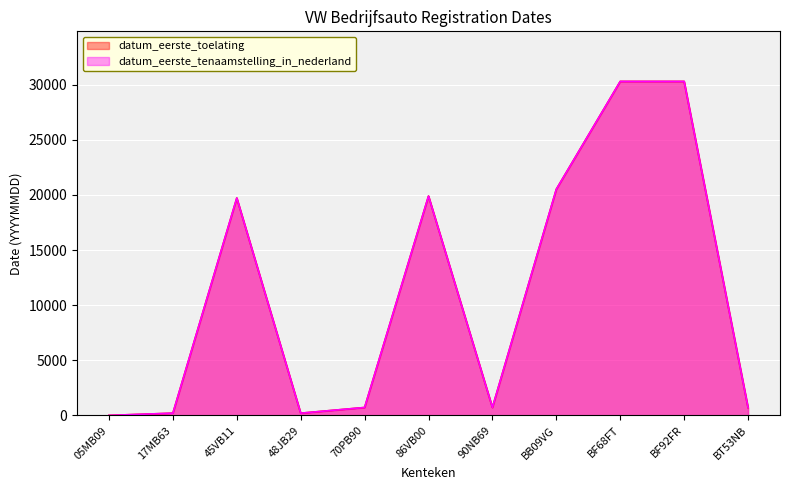

What is the approximate value of datum_eerste_tenaamstelling_in_nederland at BB09VG?

20512